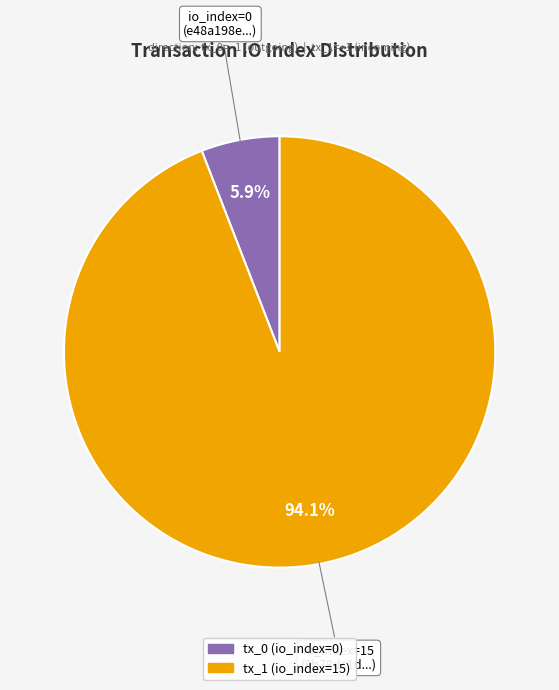

Rank the categories by value from highest to lowest.

tx_1 (io_index=15), tx_0 (io_index=0)